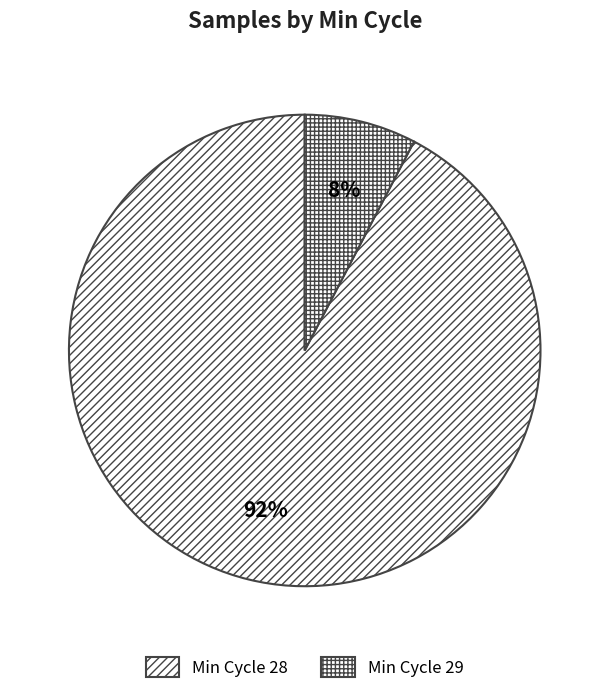

How many slices are in this pie chart?

2